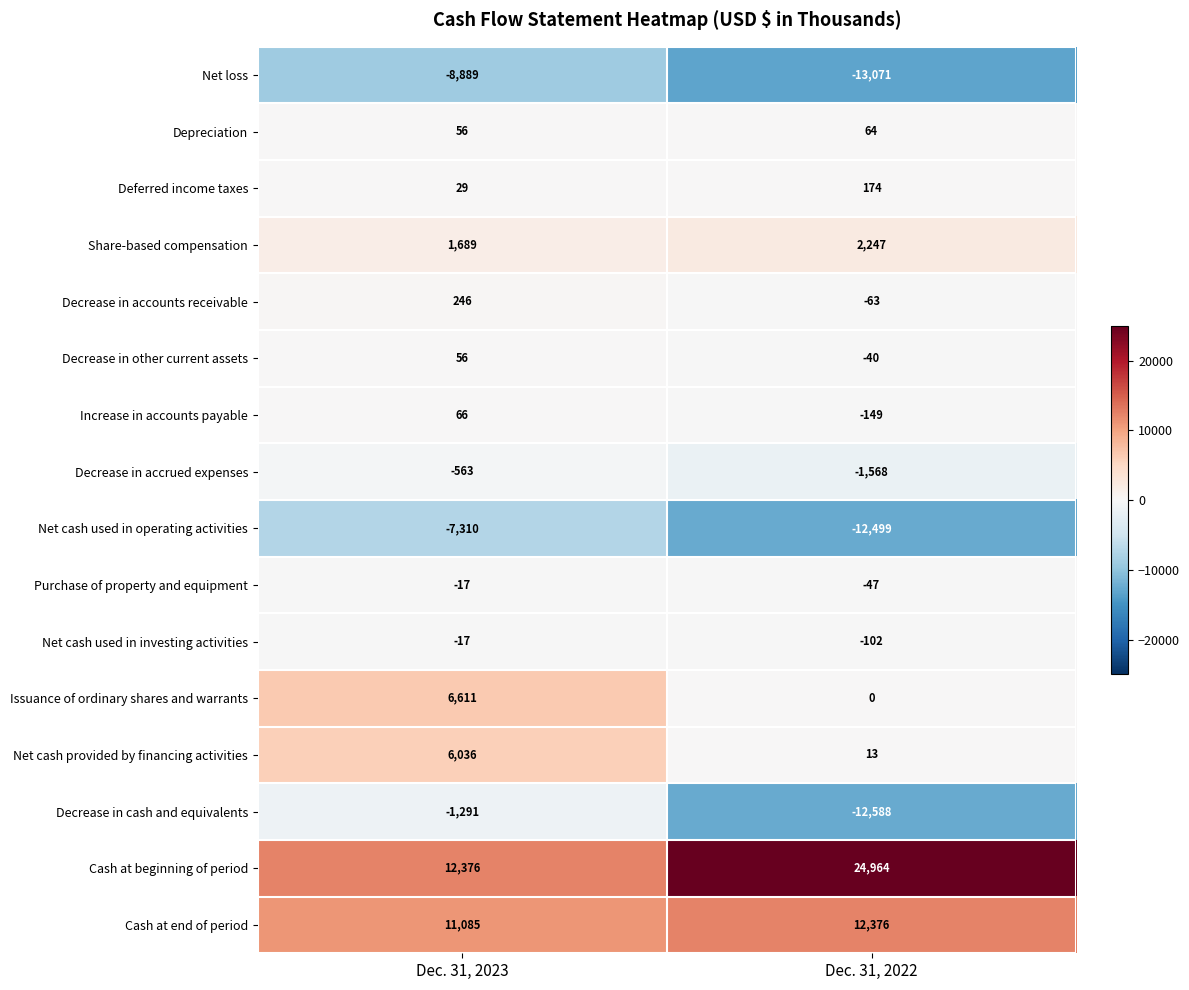

What is the minimum value shown in the chart?

-13071